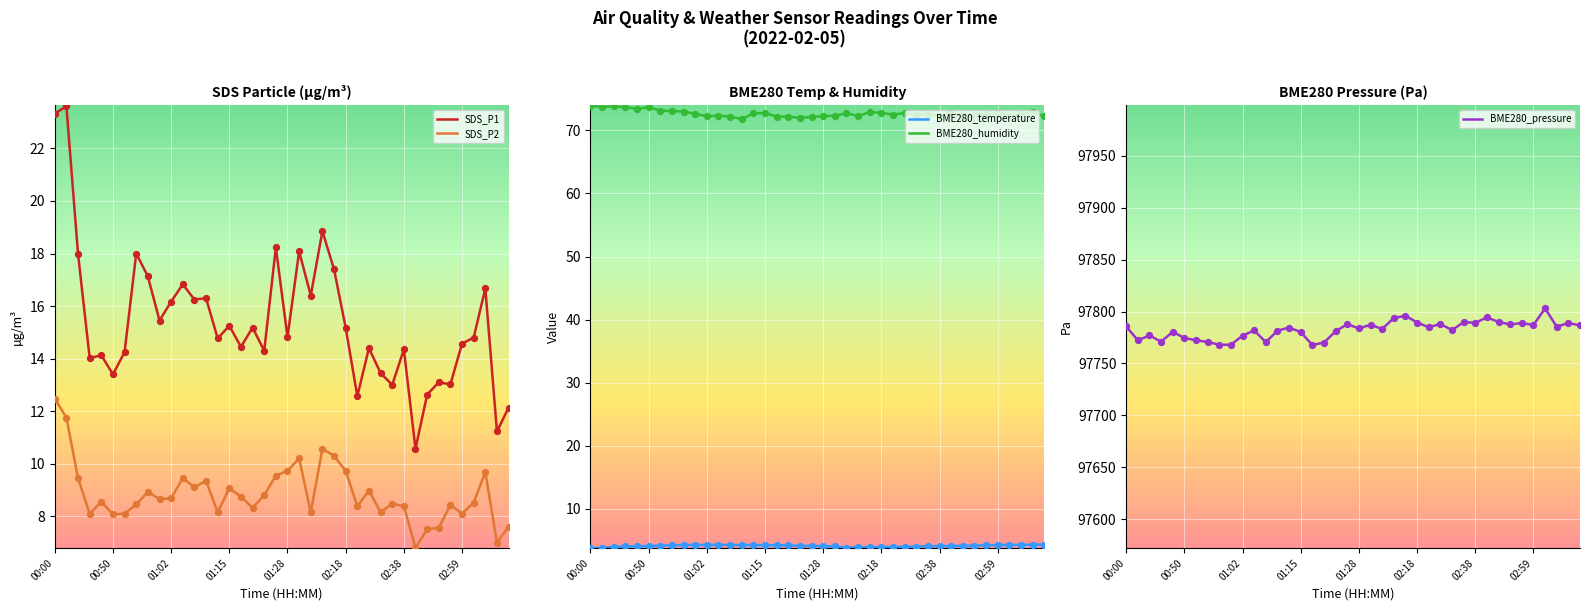

Which series contains the lowest Y value?

BME280_temperature